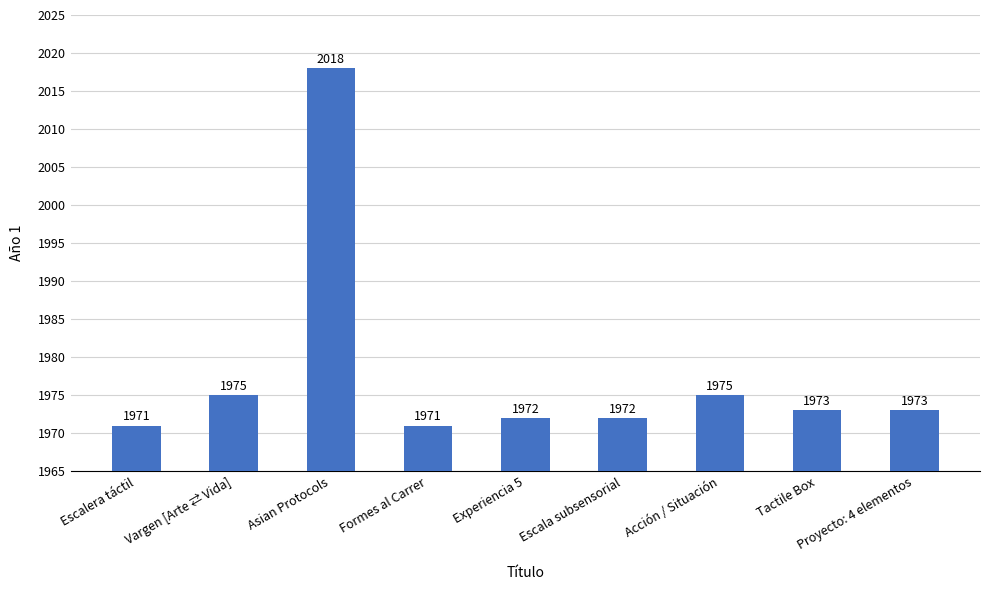

What is the approximate value at Escala subsensorial?

1972